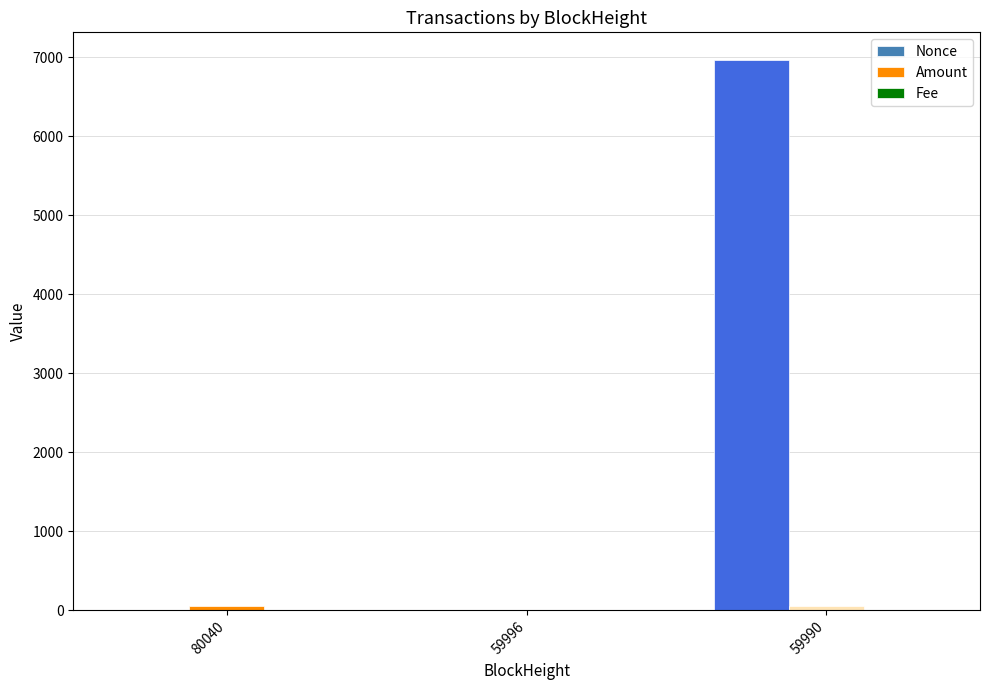

The Nonce series shows 6968.0 at 59990. True or false?

True